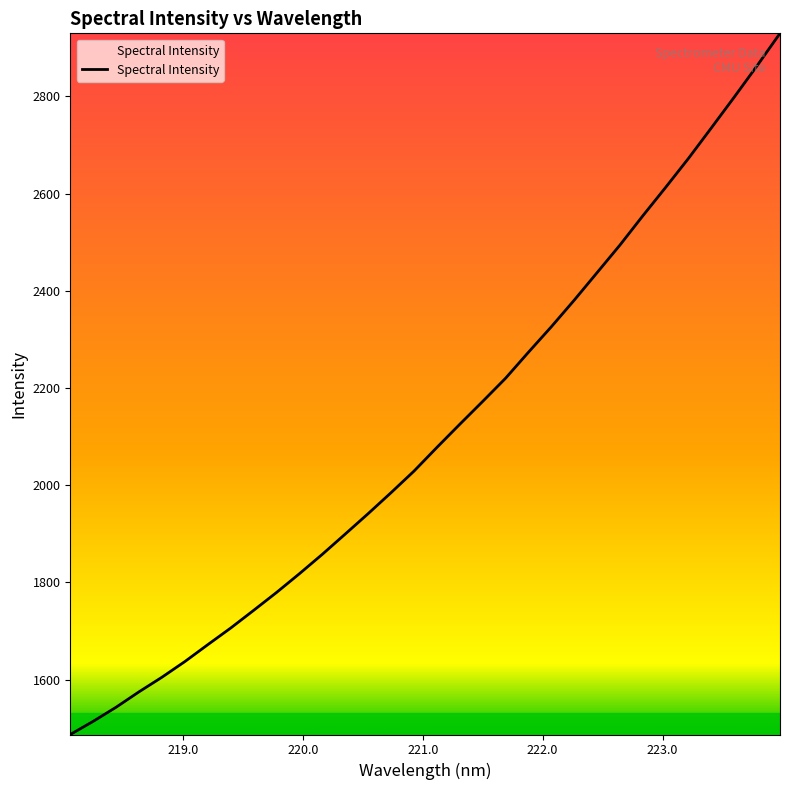

What is the minimum value shown in the chart?

1486.9